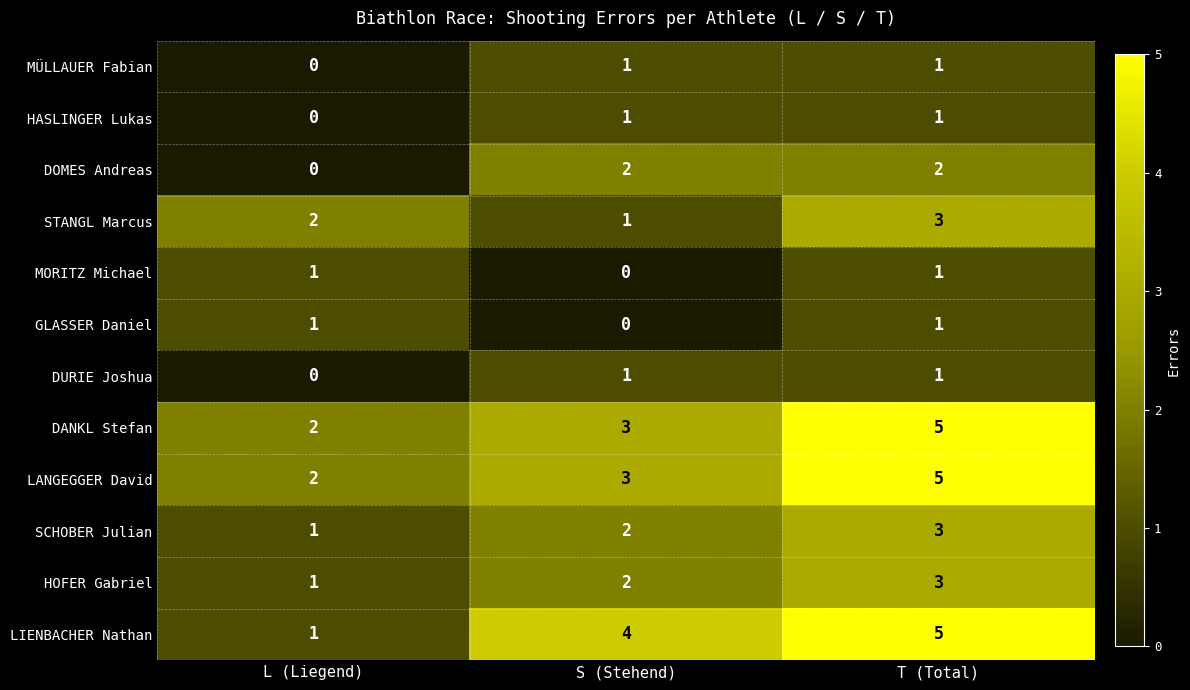

At which label does DANKL Stefan reach its peak?

T (Total)